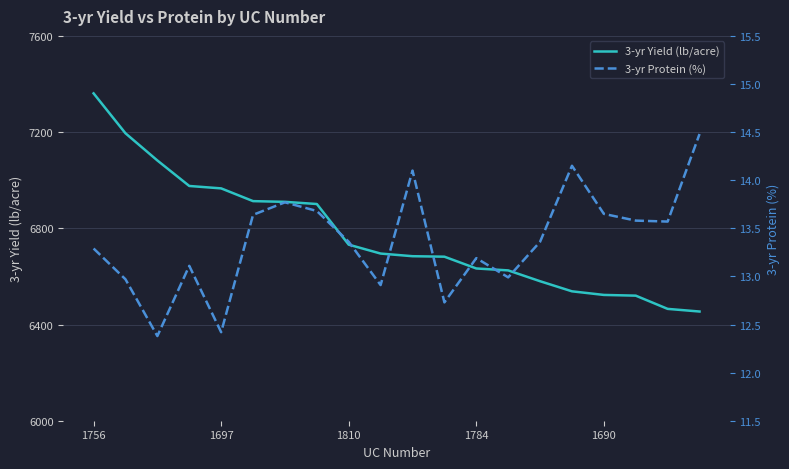

Which series has the largest range (max minus min)?

3-yr Yield (lb/acre)